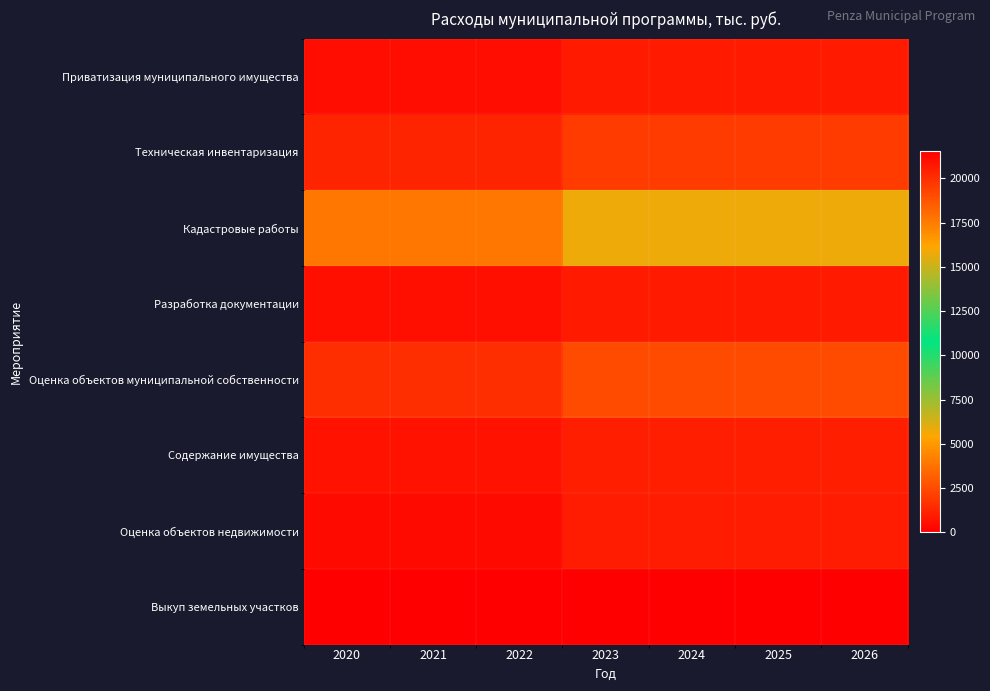

Which series has the largest total across all categories?

Кадастровые работы